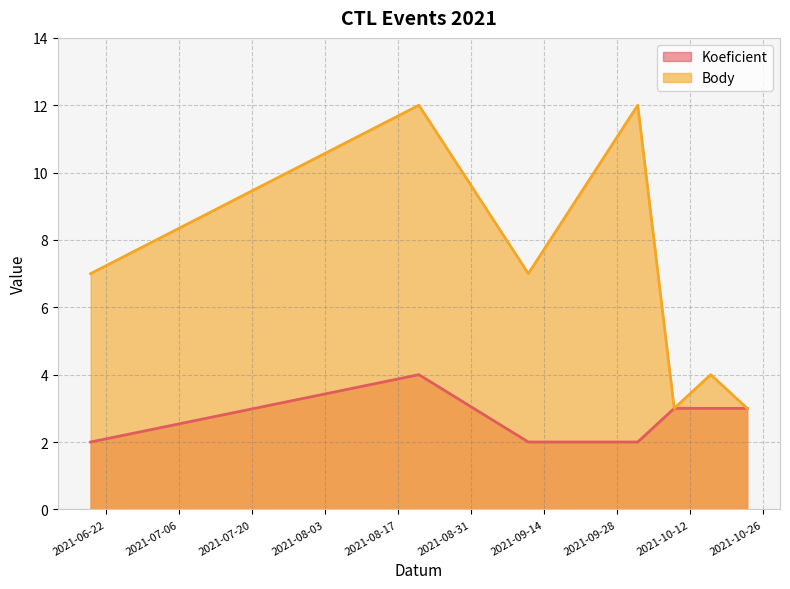

At which category does the chart reach its minimum across all series?

2021-06-19